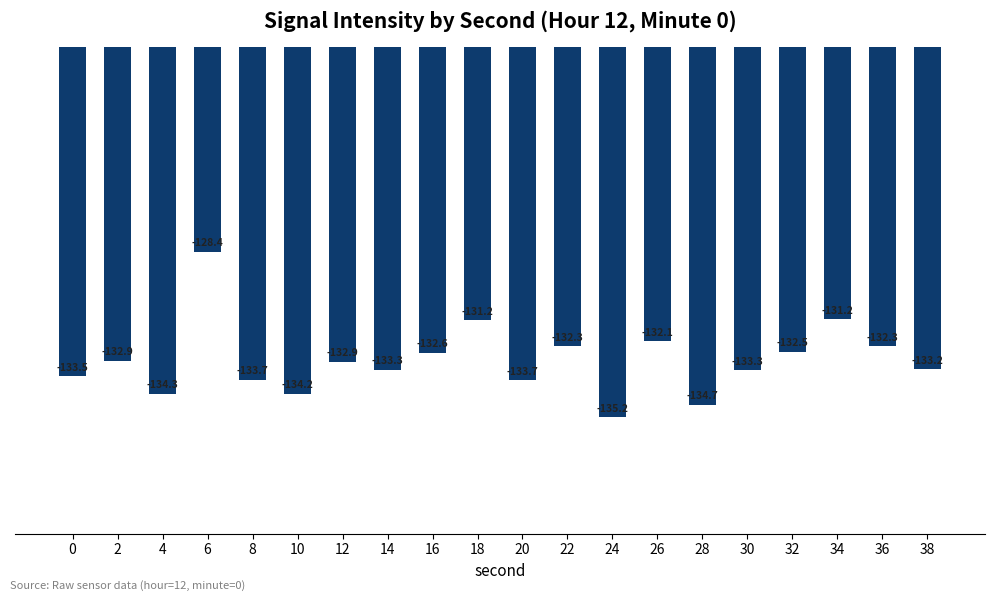

What is the difference between the values at 8 and 38?

0.4